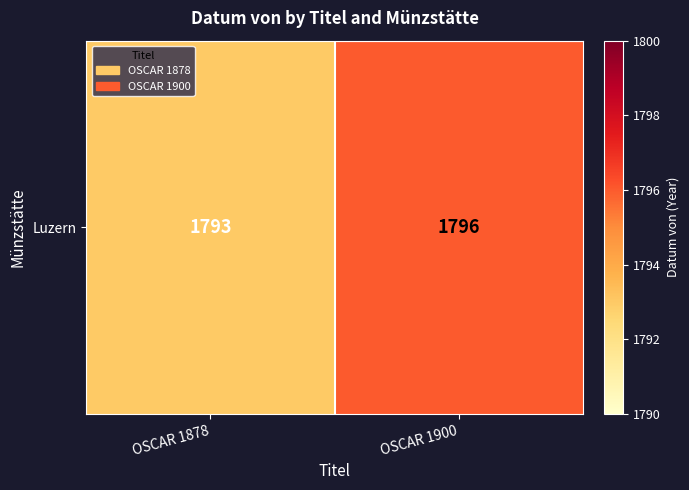

What is the difference between the maximum and minimum values?

3